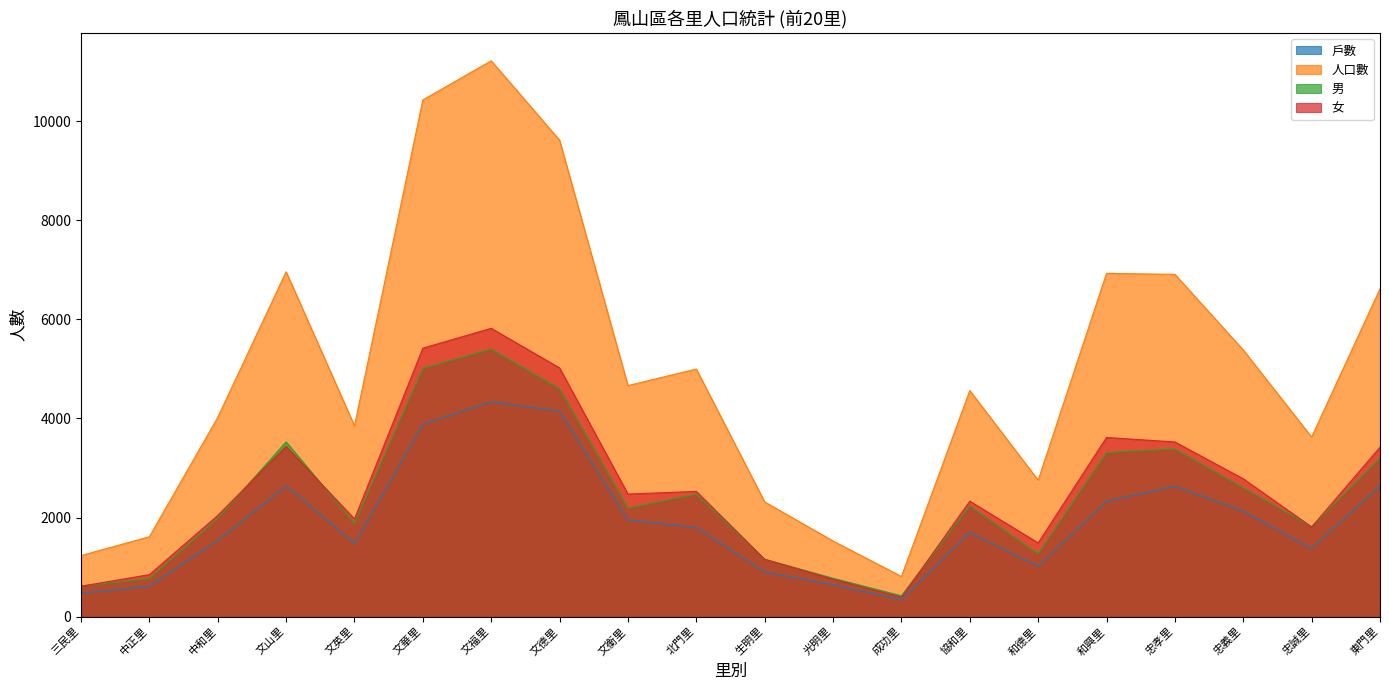

What is the total value across all series at 文山里?

16567